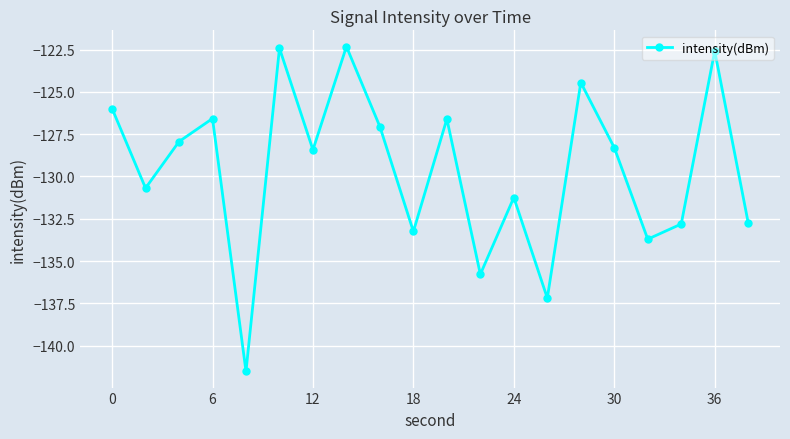

What is the value of the 14th point from the left?

-137.2